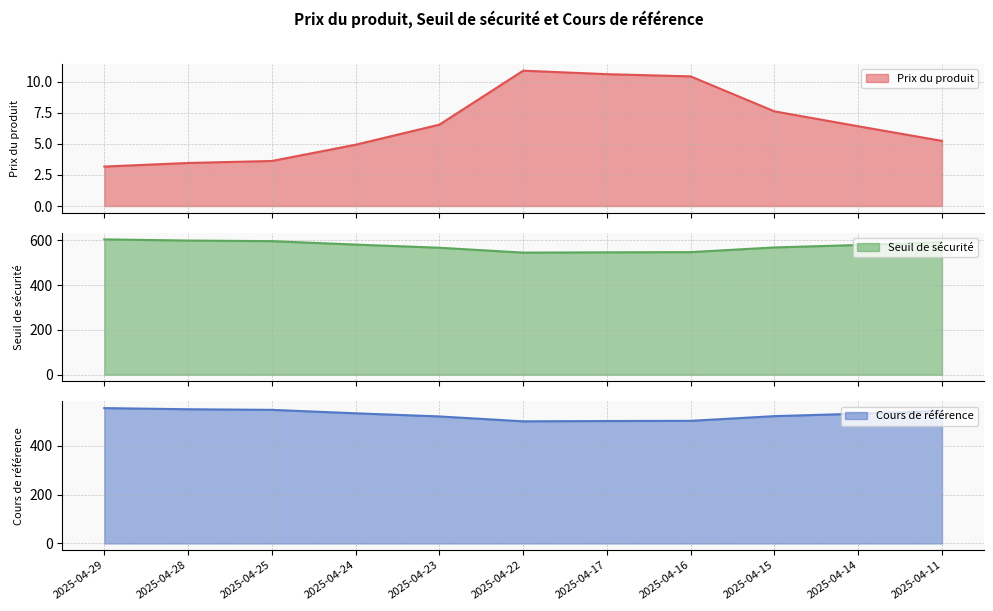

True or false: Cours de référence and Seuil de sécurité intersect in this chart.

False